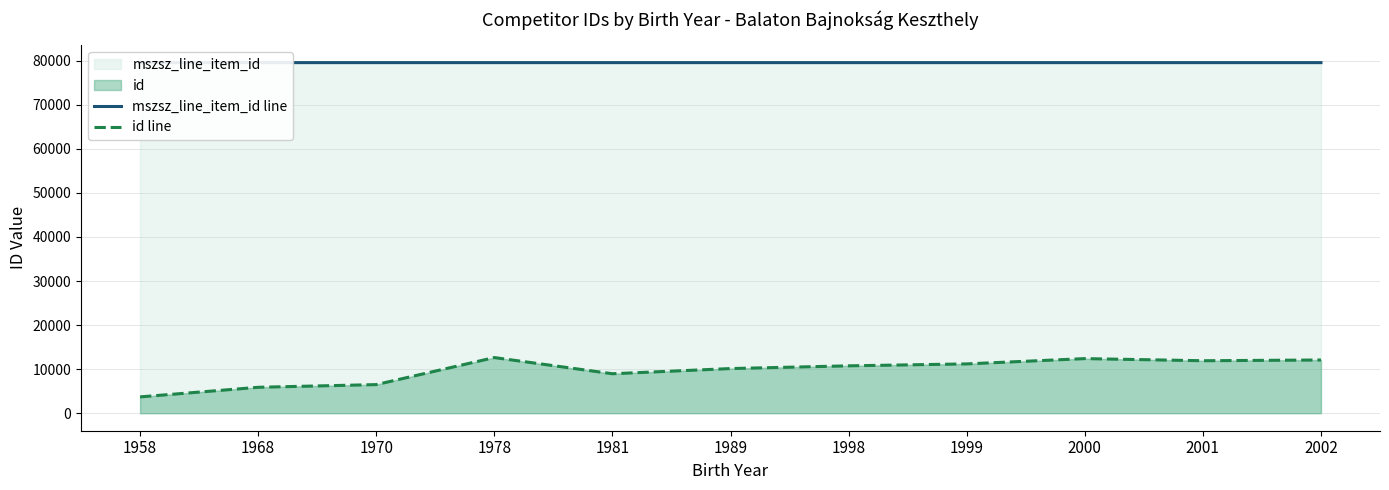

How many interior local valleys does the id line series have?

2